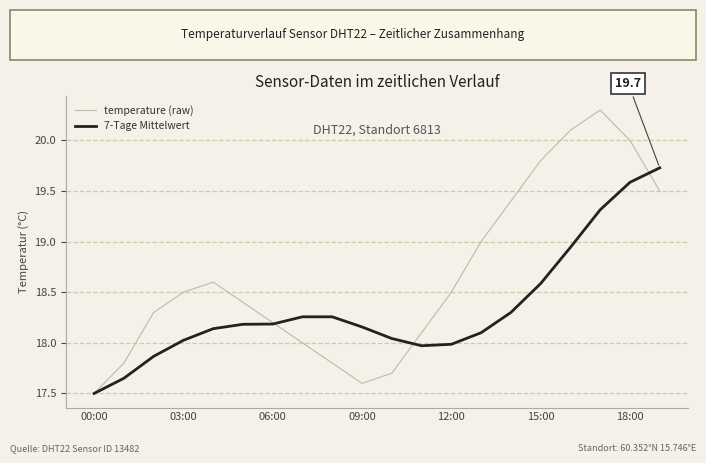

Which series has the widest spread of values?

temperature (raw)